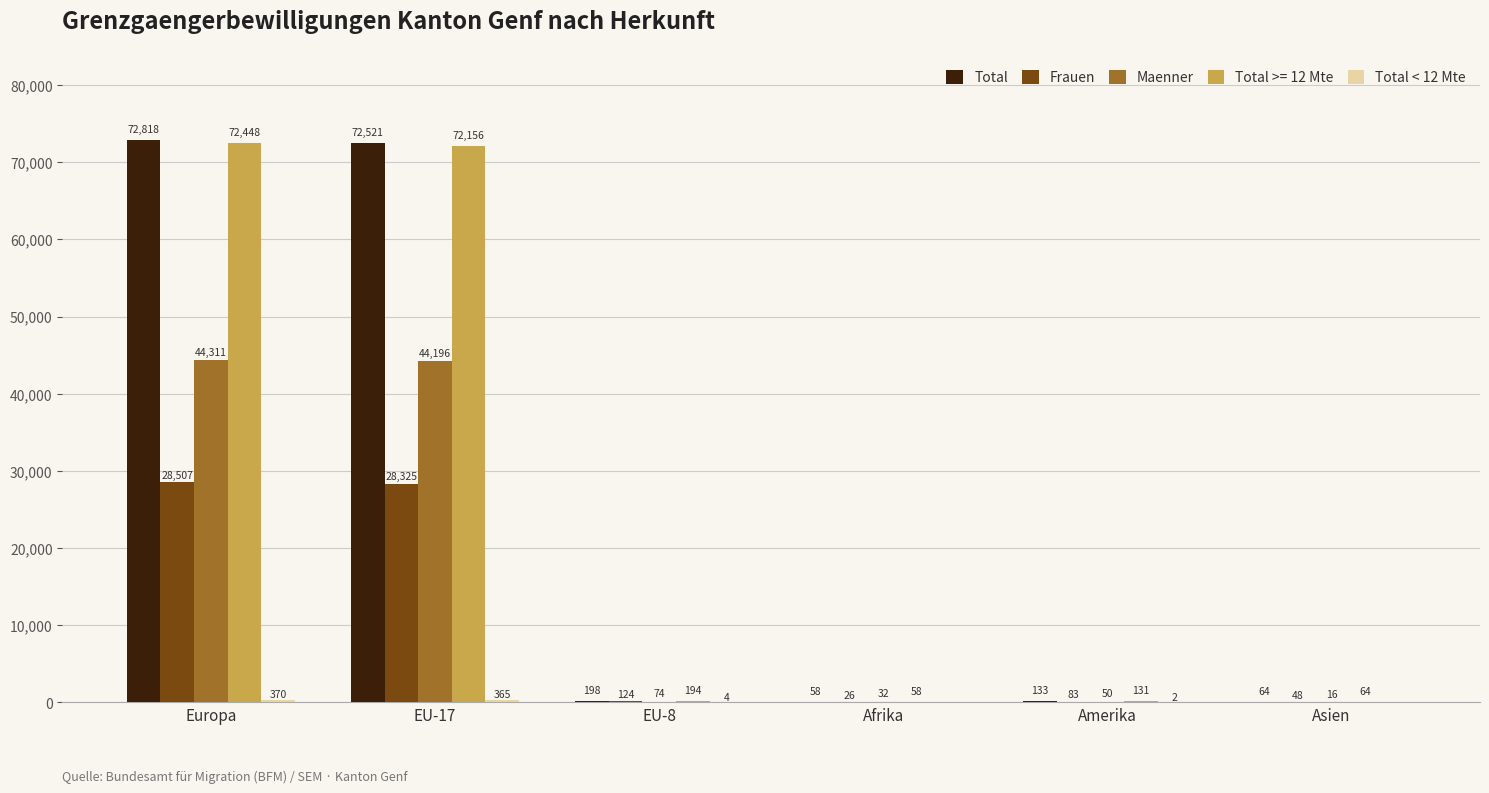

The Frauen series shows 12601 at Europa. True or false?

False